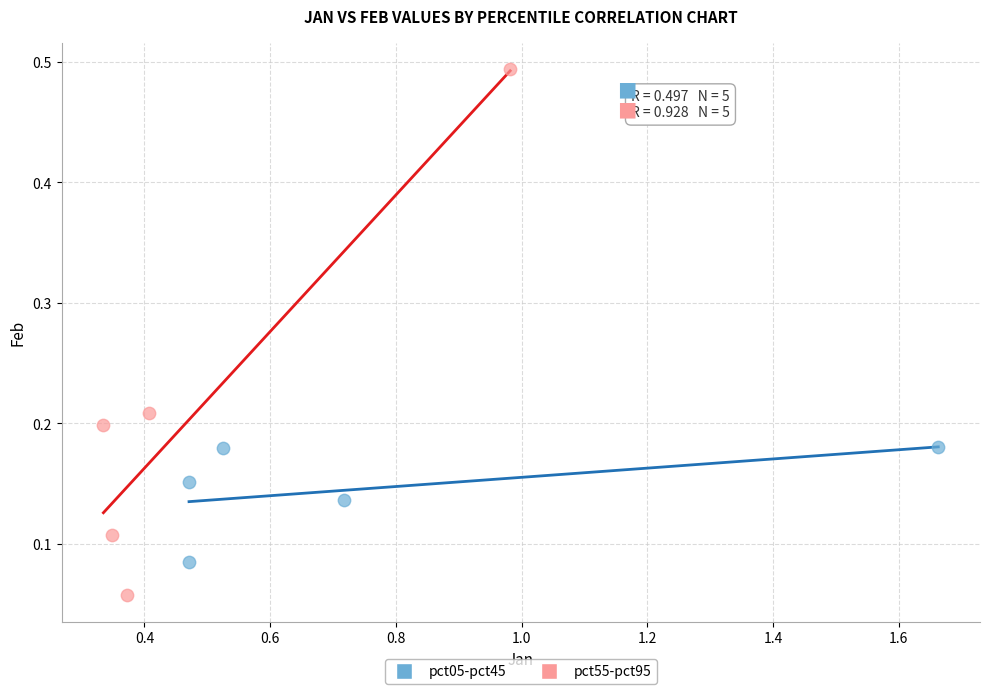

Which series reaches the maximum Y coordinate?

pct55-pct95